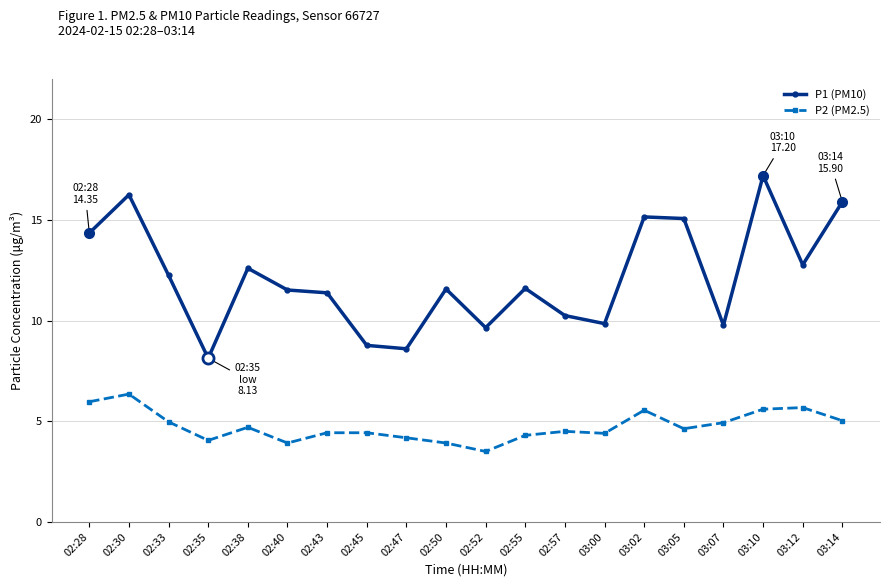

What are all the series names shown in the legend?

P1 (PM10), P2 (PM2.5)